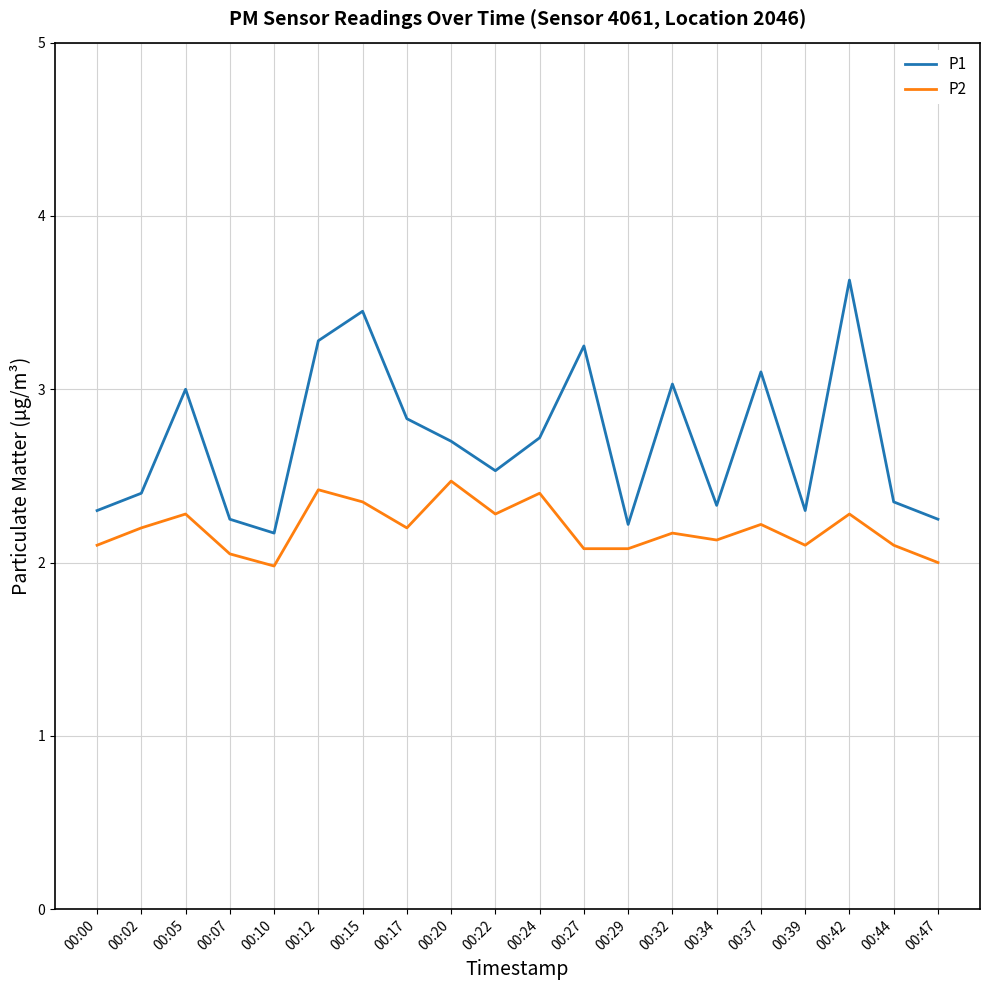

At which category does P2 reach its first local peak?

00:05